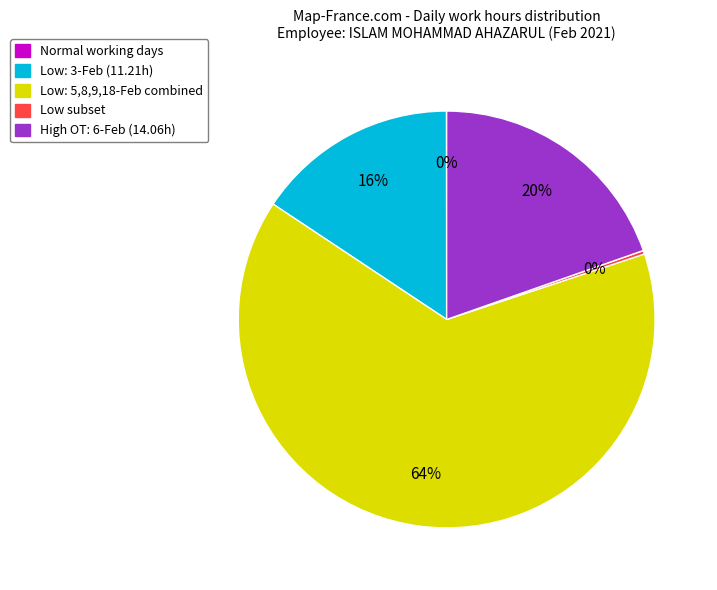

Is there a majority slice in this chart?

Yes